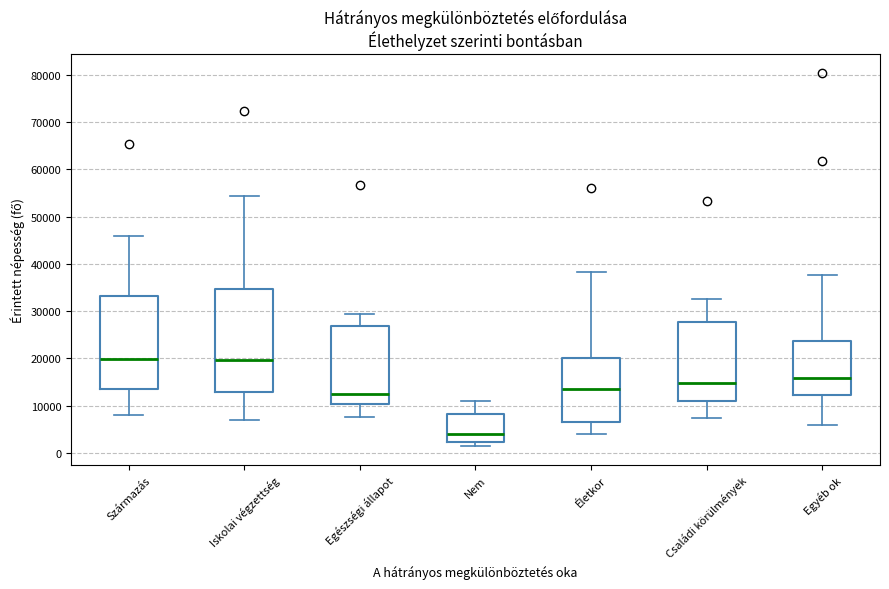

Where is the upper edge of the box for Életkor on the y-axis? The values are not printed on the chart, so give them approximately, as read against the axis.

20000